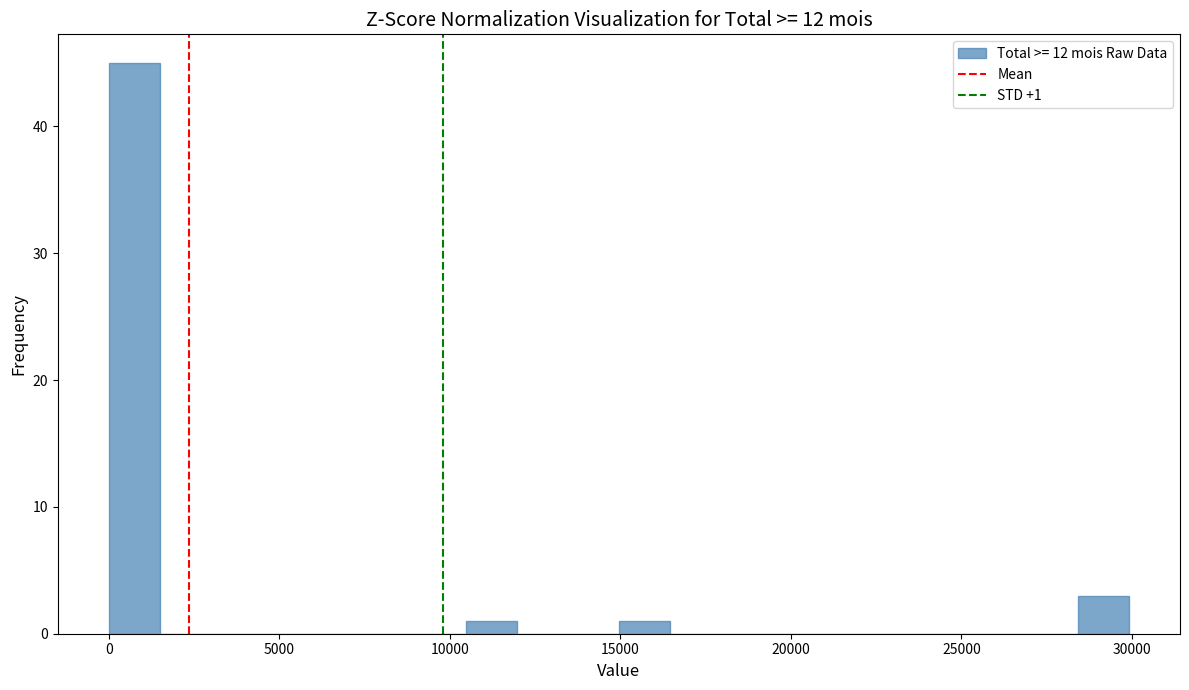

Read against the x-axis, roughly where is the centre of the tallest bar?

500